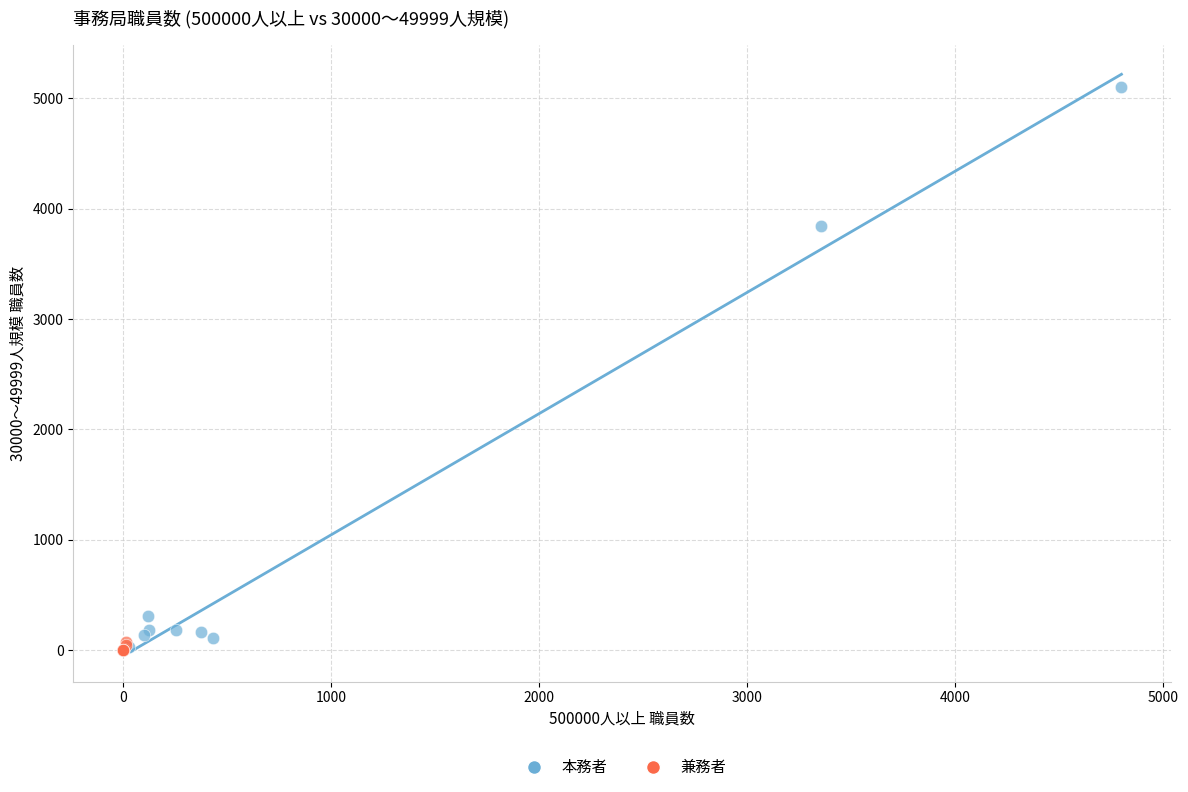

Which series reaches the maximum Y coordinate?

本務者